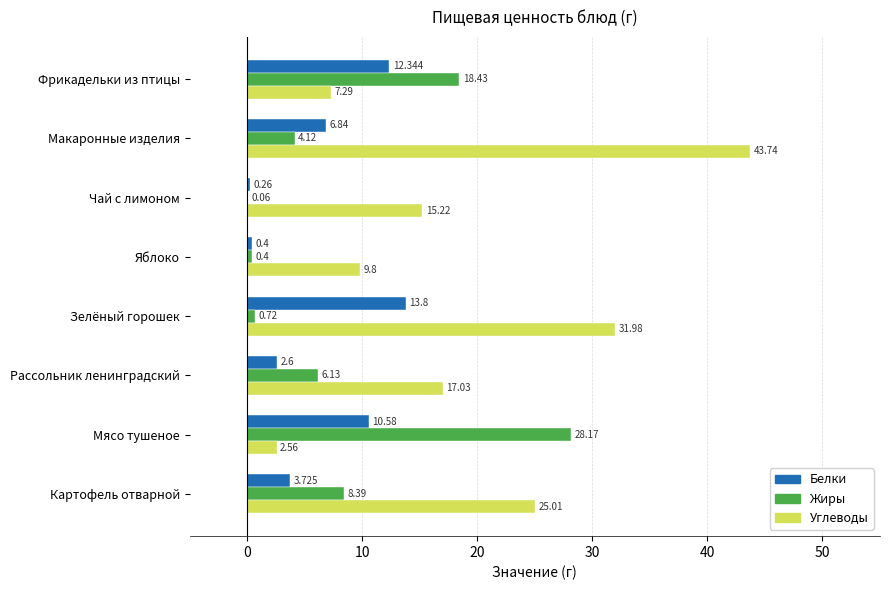

Which series changed the most between Фрикадельки из птицы and Рассольник ленинградский?

Жиры